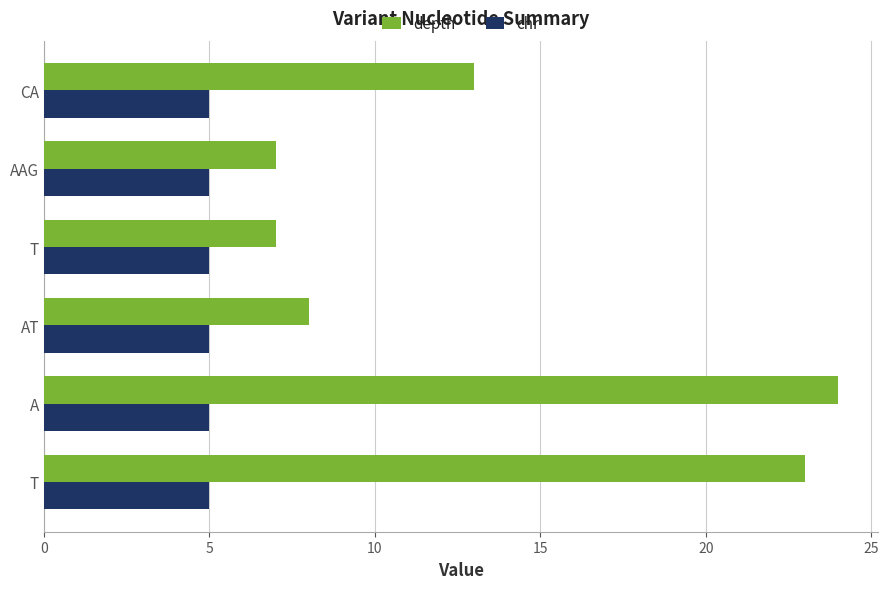

How many distinct data groups are displayed?

2